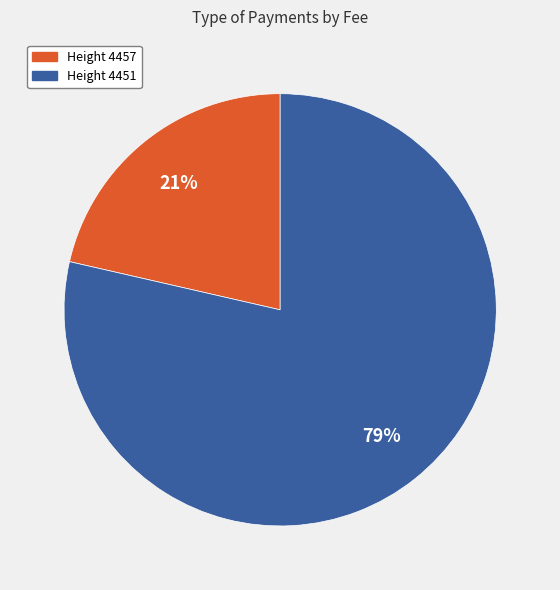

How many slices are in this pie chart?

2